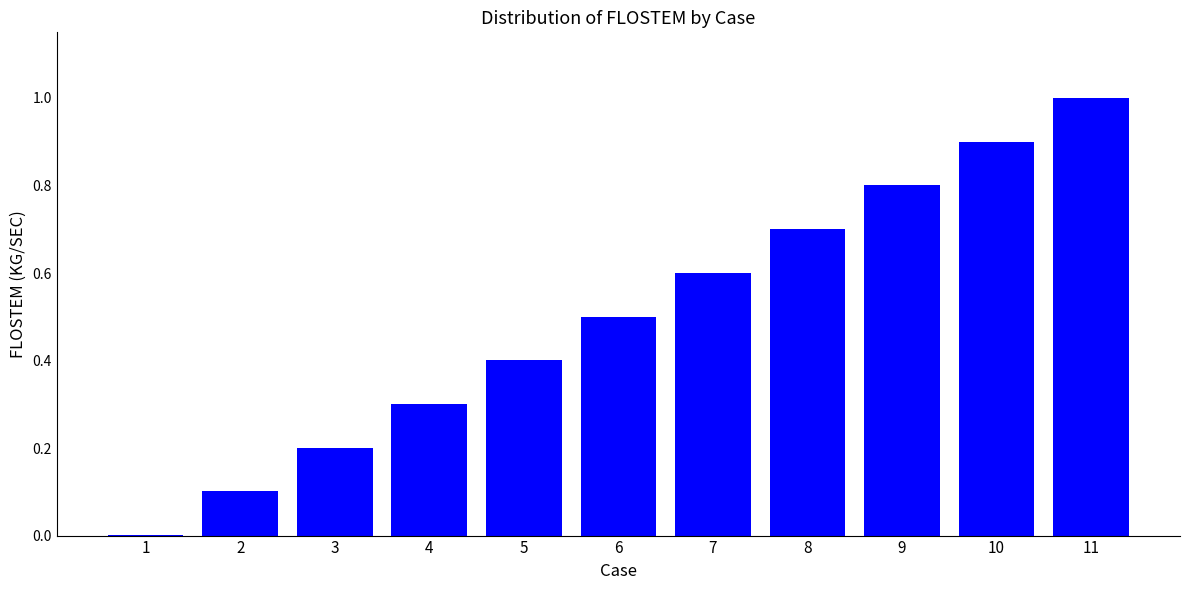

What is the sum of all values?

5.5